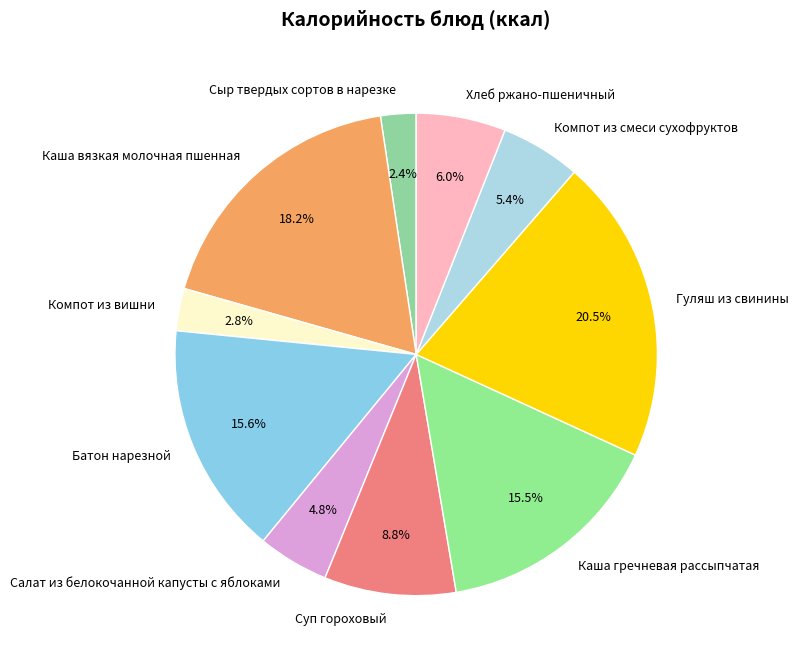

To the nearest percent, what is the difference between the largest and smallest slice percentages?

18%